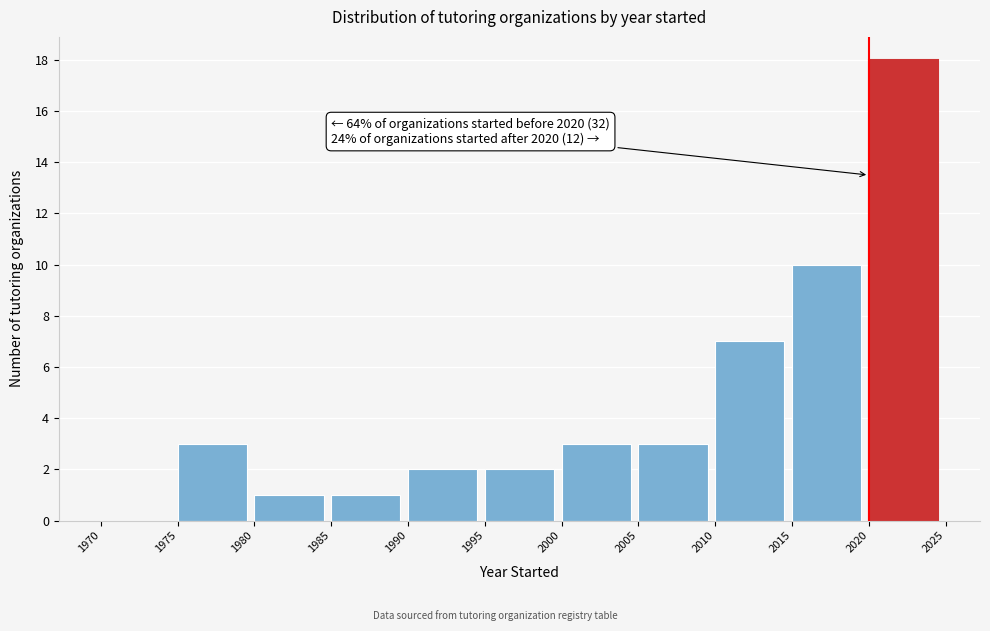

Over which range of the x-axis is the bar tallest?

2020 to 2025